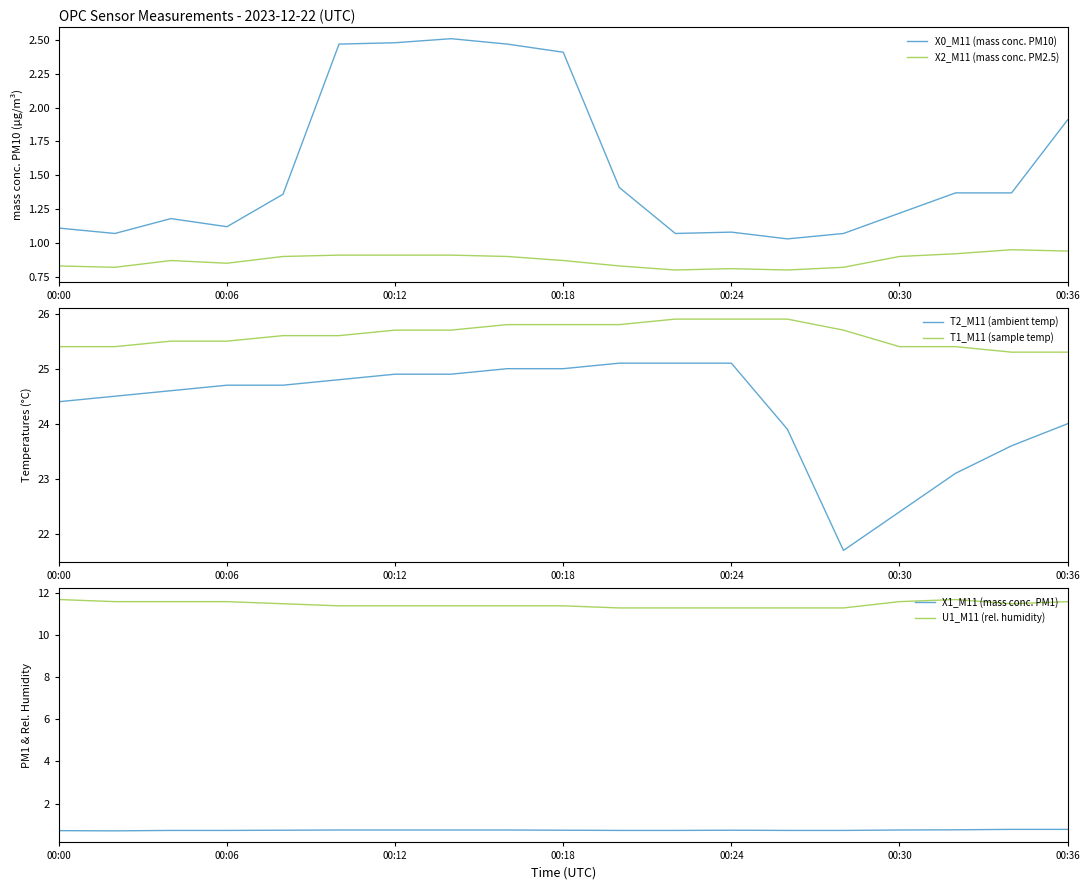

What is the average value of the U1_M11 (rel. humidity) series?

11.5